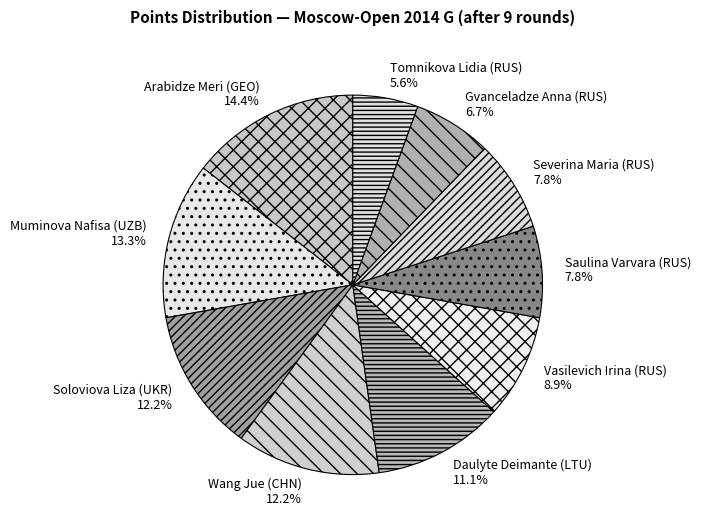

Does any single category account for the majority?

No